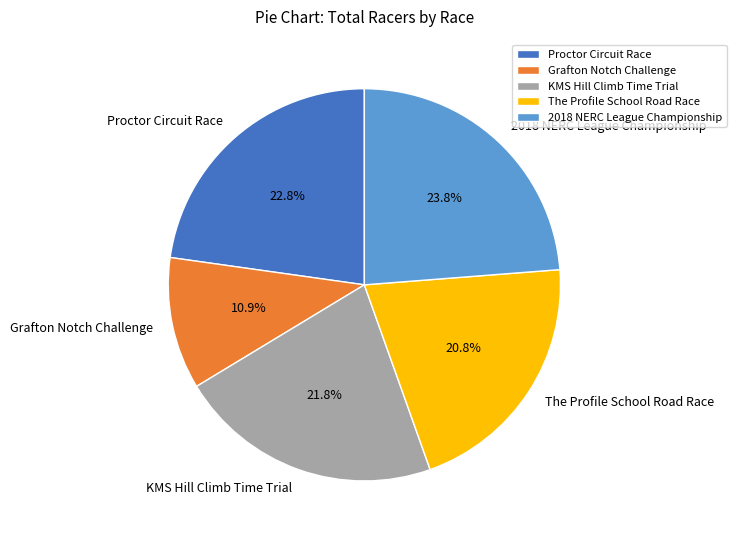

To the nearest percent, what is the difference between the largest and smallest slice percentages?

13%